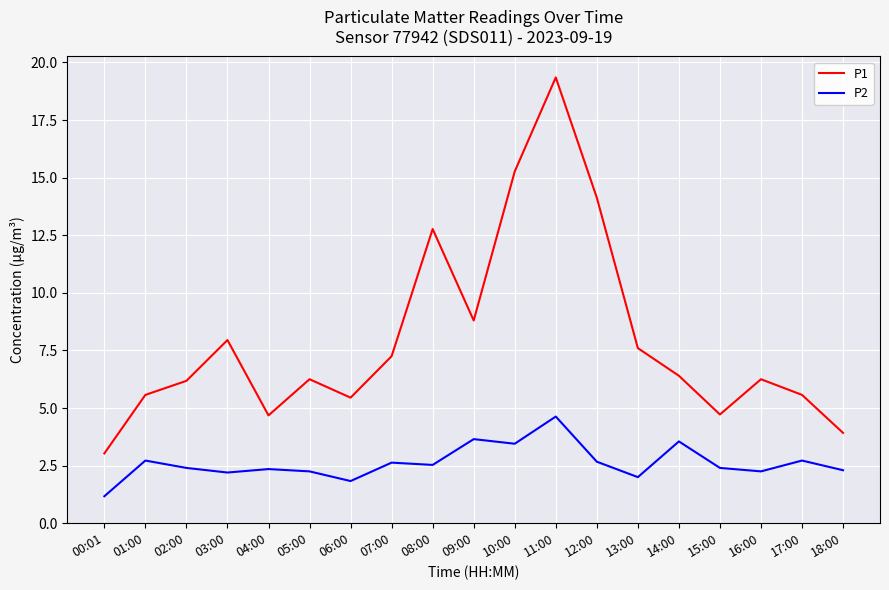

What is the sum of the P1 values at 12:00 and 14:00?

20.5